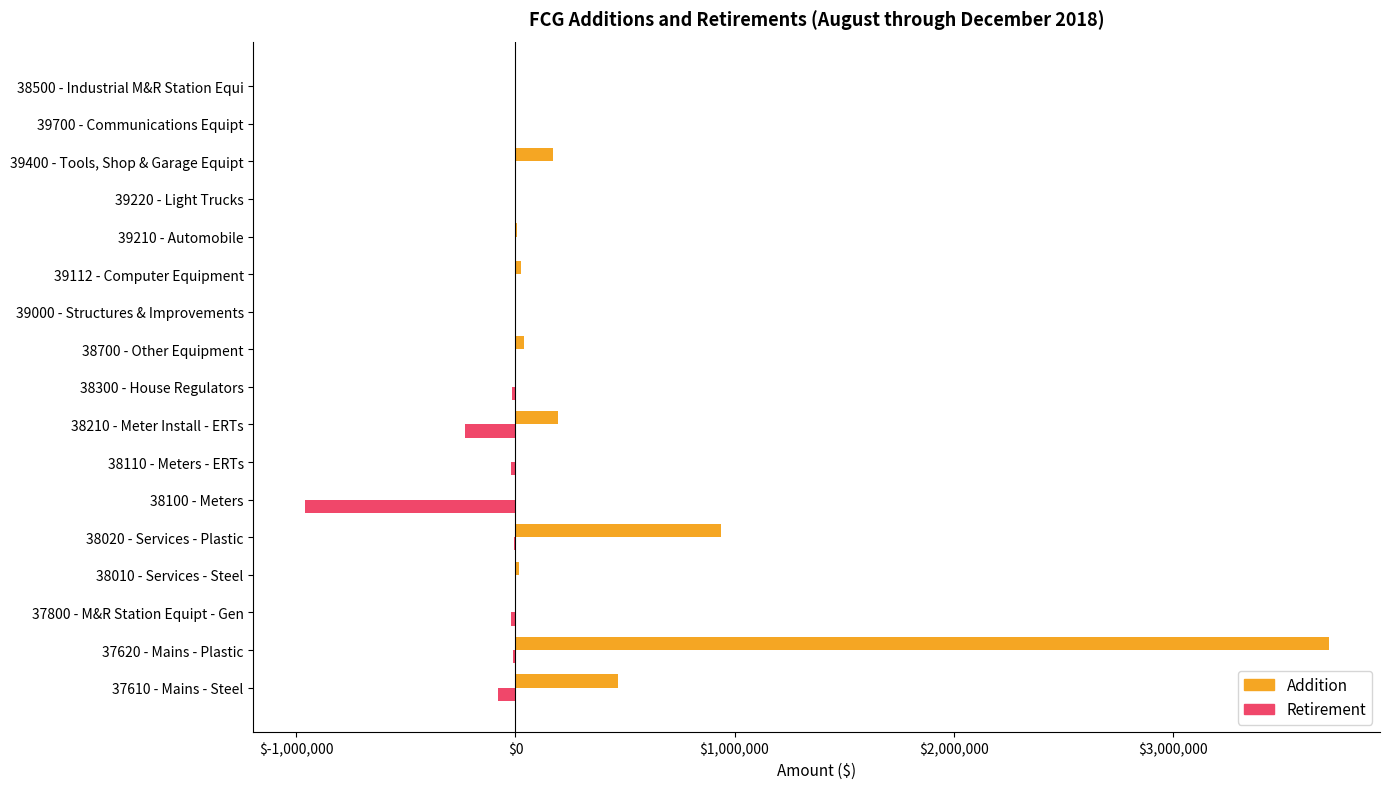

At which category does the chart reach its peak across all series?

37620 - Mains - Plastic